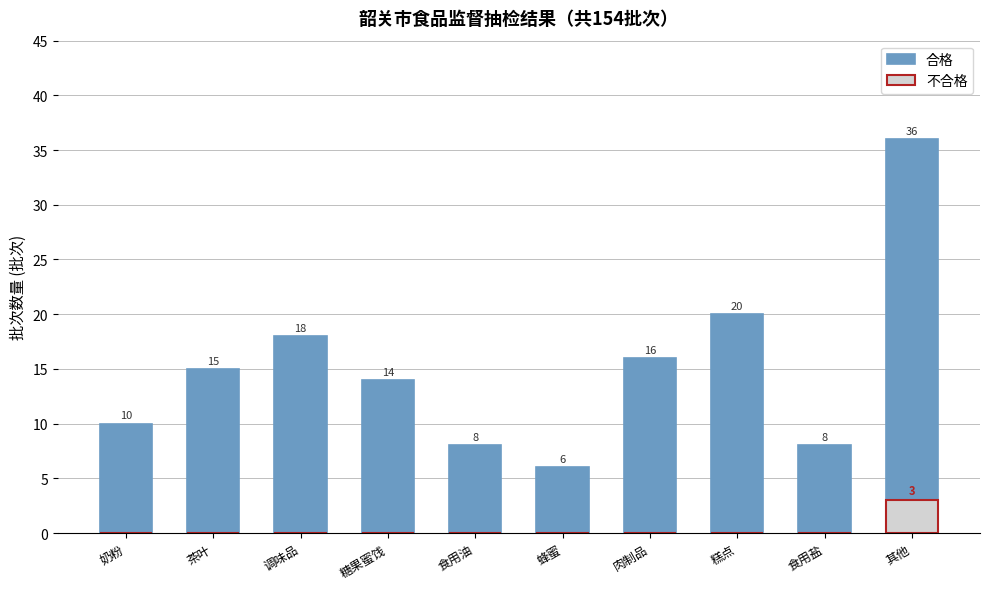

At which label does 合格 first exceed 15?

调味品